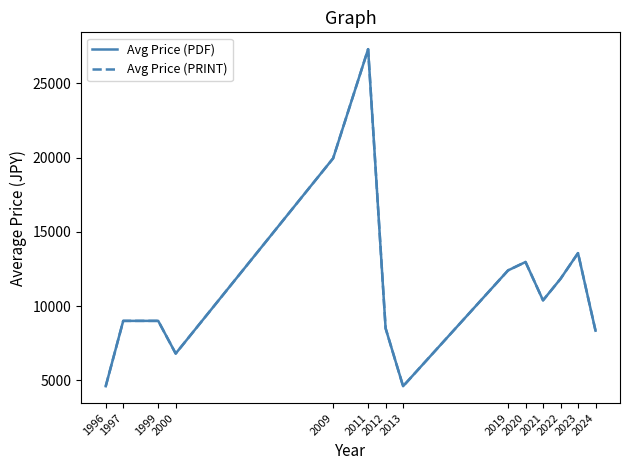

Does the chart have visible grid lines?

No